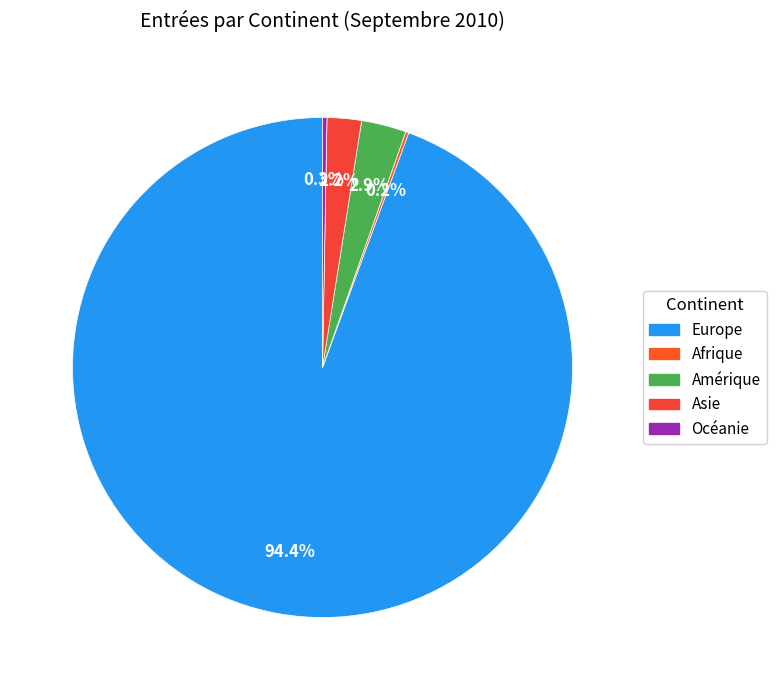

To the nearest percent, what portion does Asie represent?

2%